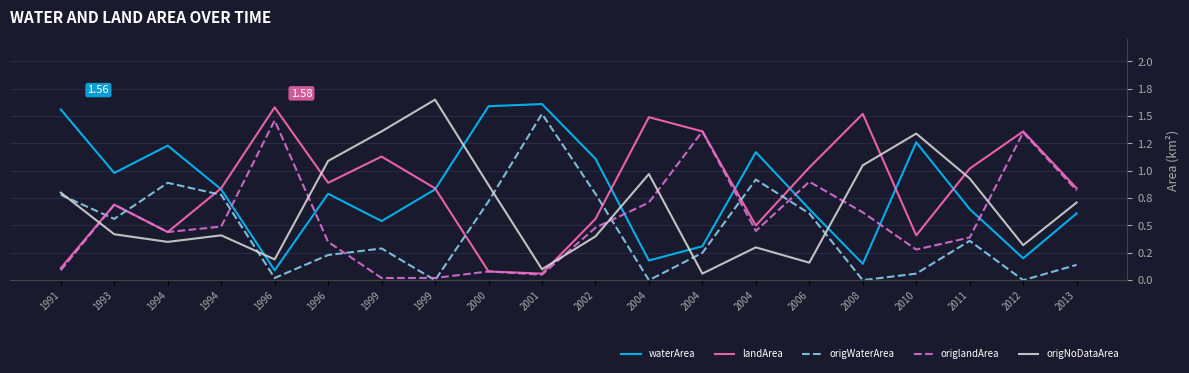

At how many categories does at least one series exceed 1?

17